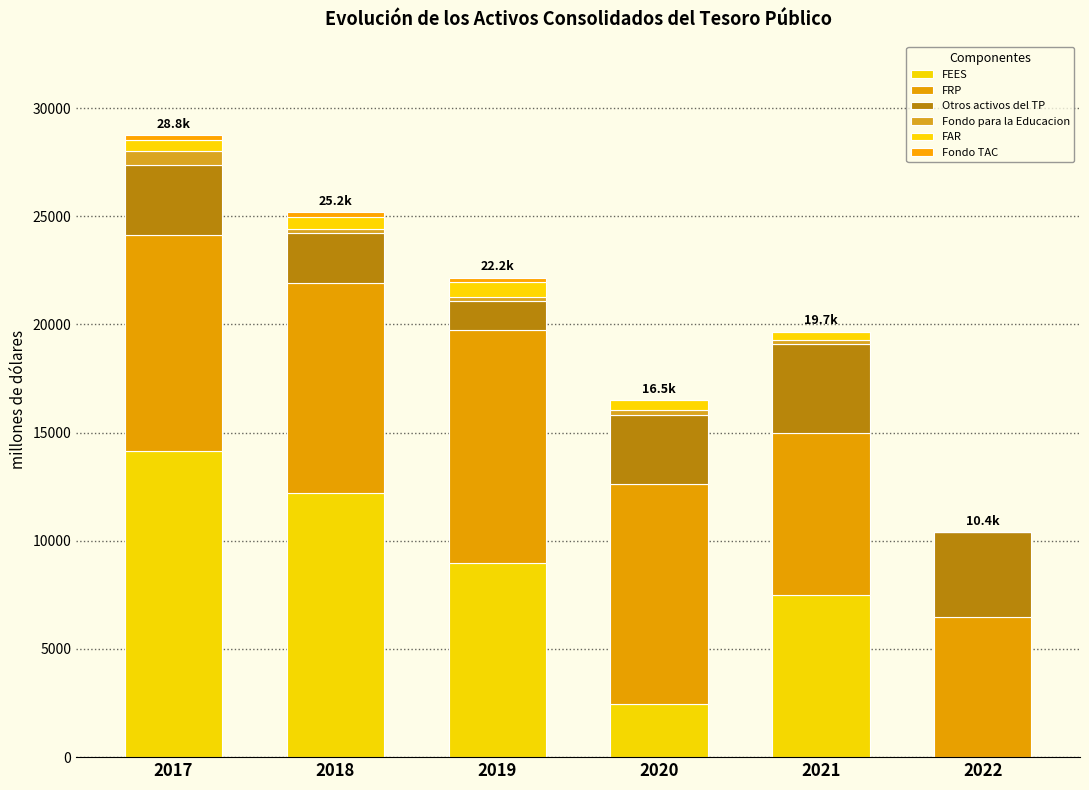

Count the number of data series in this chart.

6